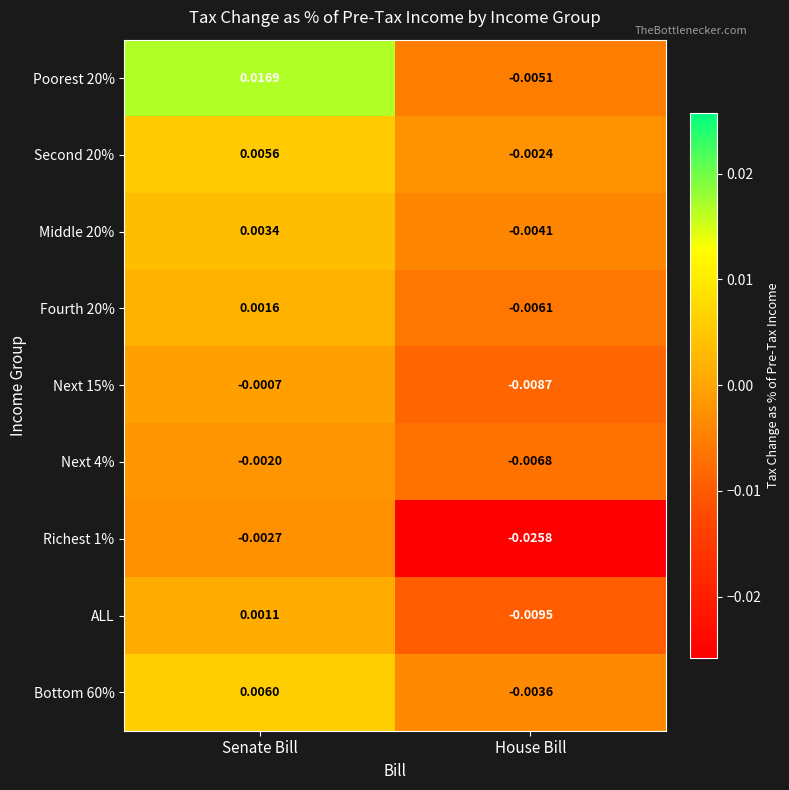

At which category is the sum across all series the highest?

Senate Bill